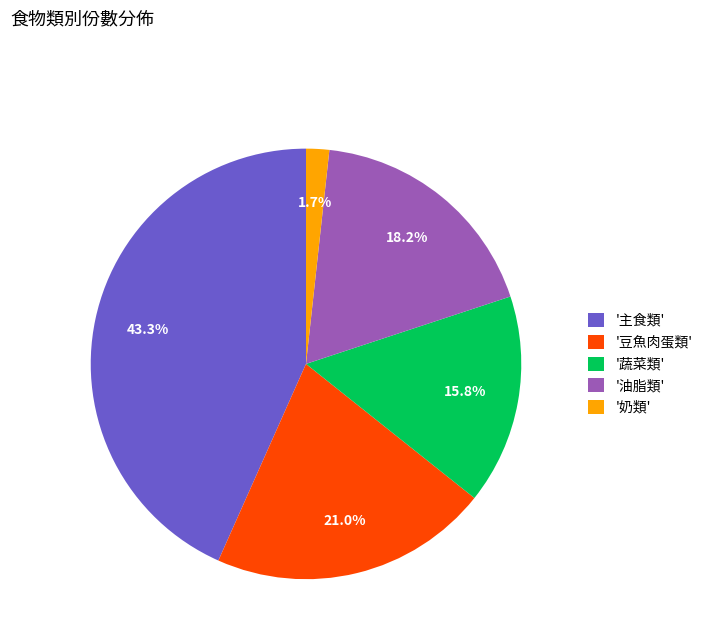

Combined, do '蔬菜類' and '油脂類' account for over 50%?

No